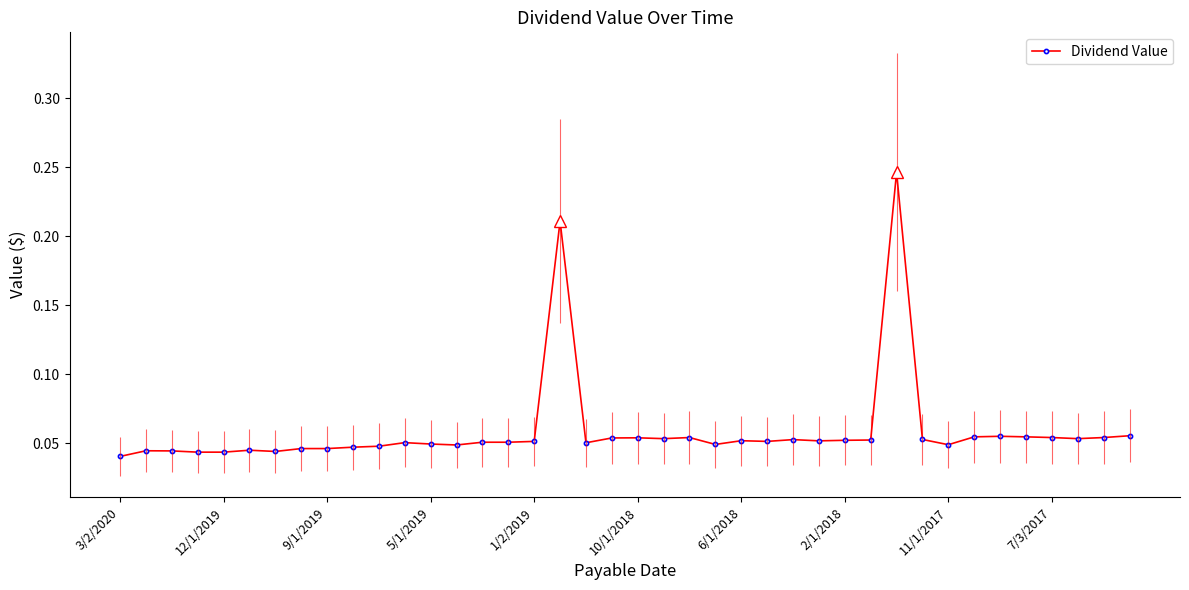

Does the chart display data point markers on the line(s)?

Yes